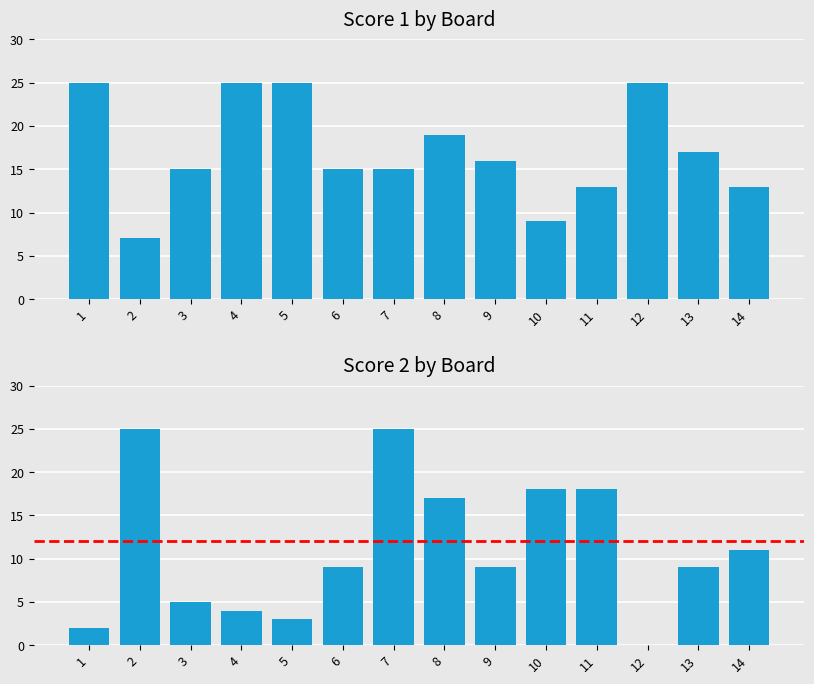

Reading left to right, extract all data points from this chart.

Score 1: 25	7	15	25	25	15	15	19	16	9	13	25	17	13
Score 2: 2	25	5	4	3	9	25	17	9	18	18	0	9	11